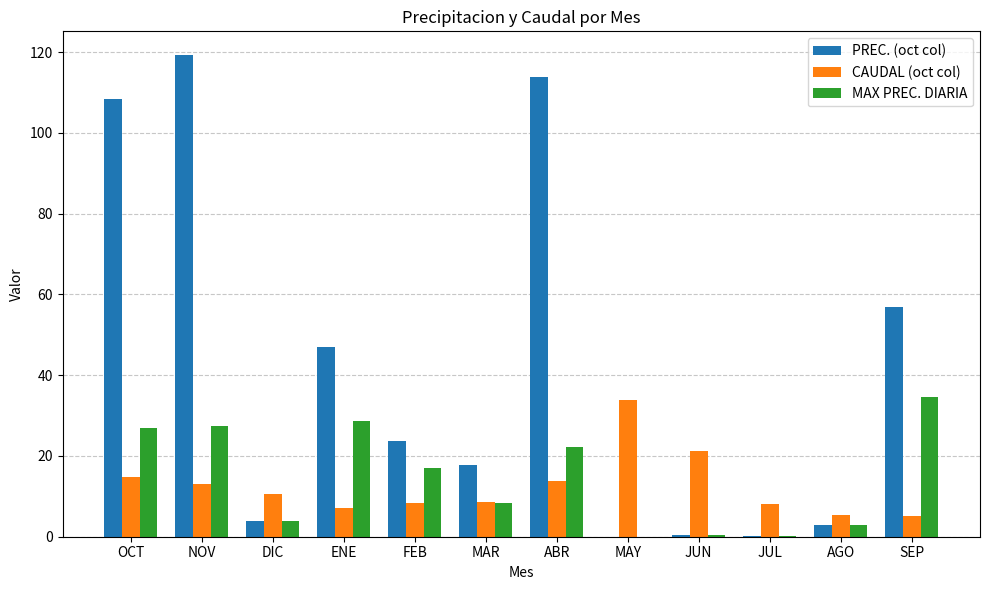

The value of MAX PREC. DIARIA at OCT is 26.9. True or false?

True